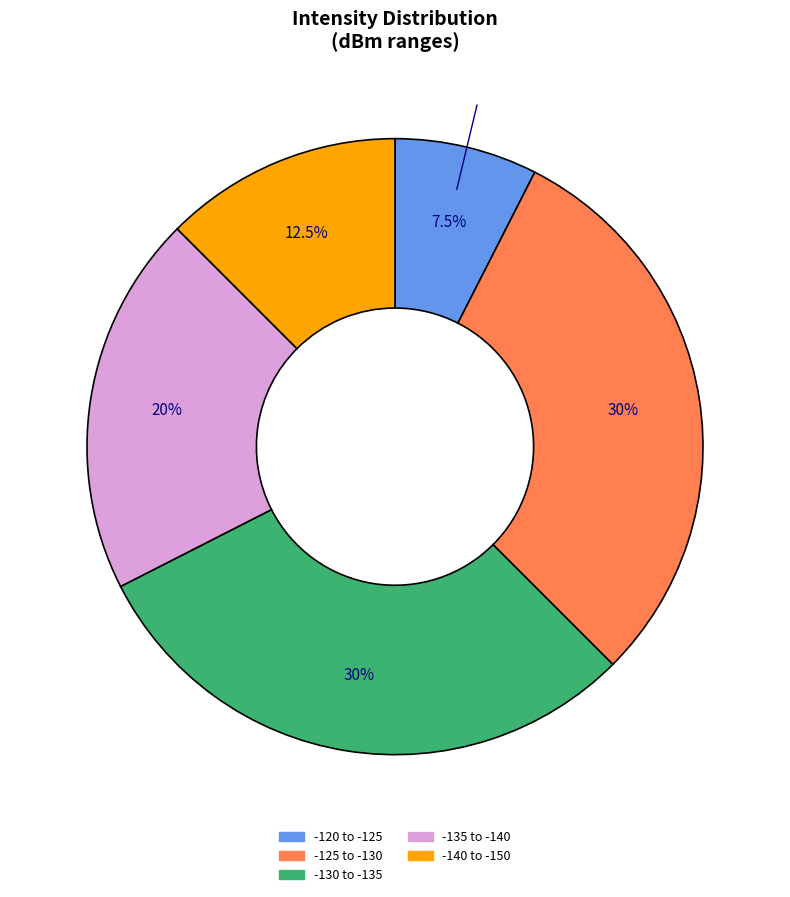

Does any single category account for the majority?

No